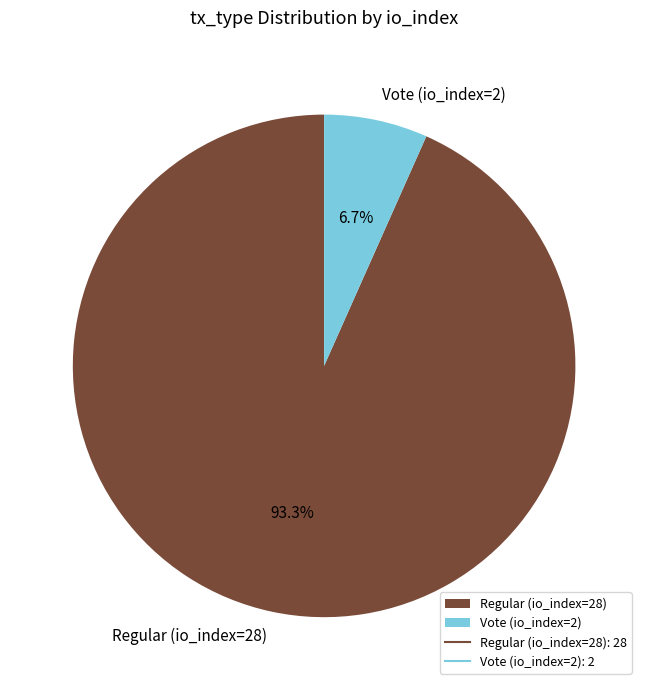

True or false: Regular (io_index=28) accounts for 93% of the total.

True